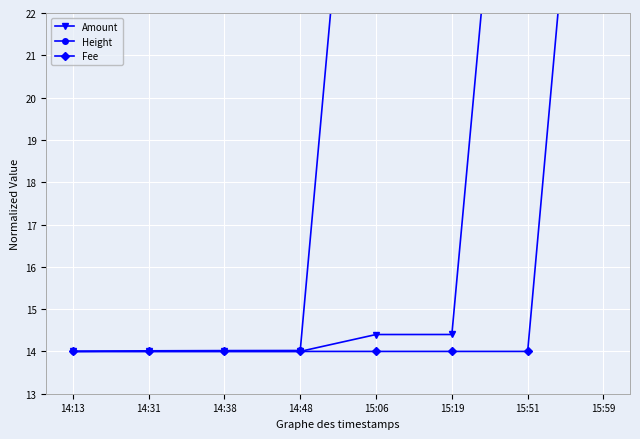

The value of Amount at 15:59 is 53.3. True or false?

False